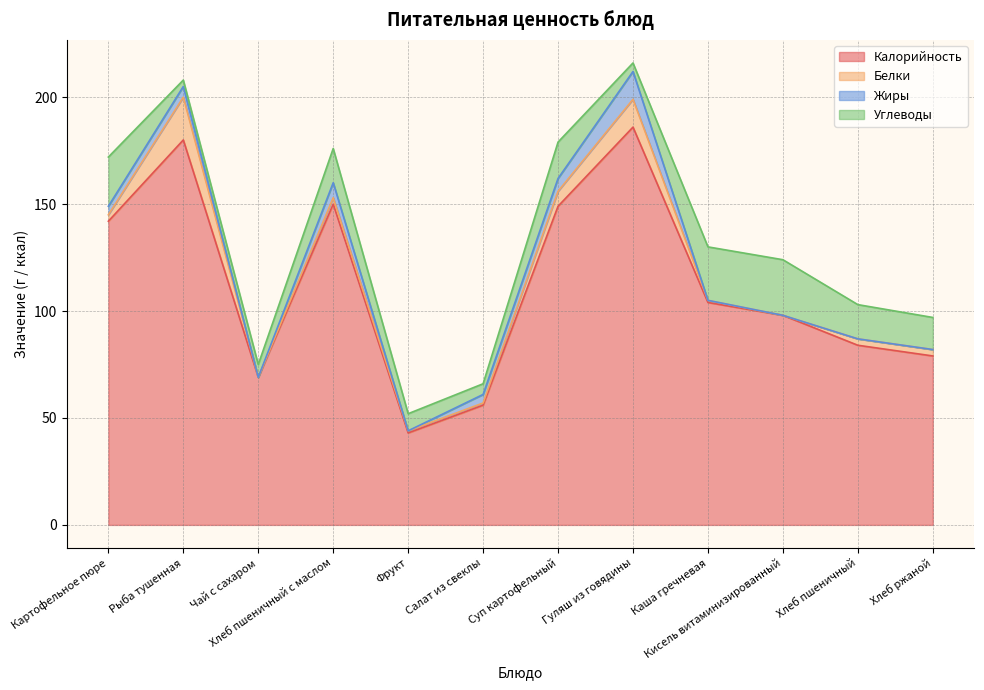

In Калорийность, how many points are lower than both neighbors (excluding endpoints)?

2